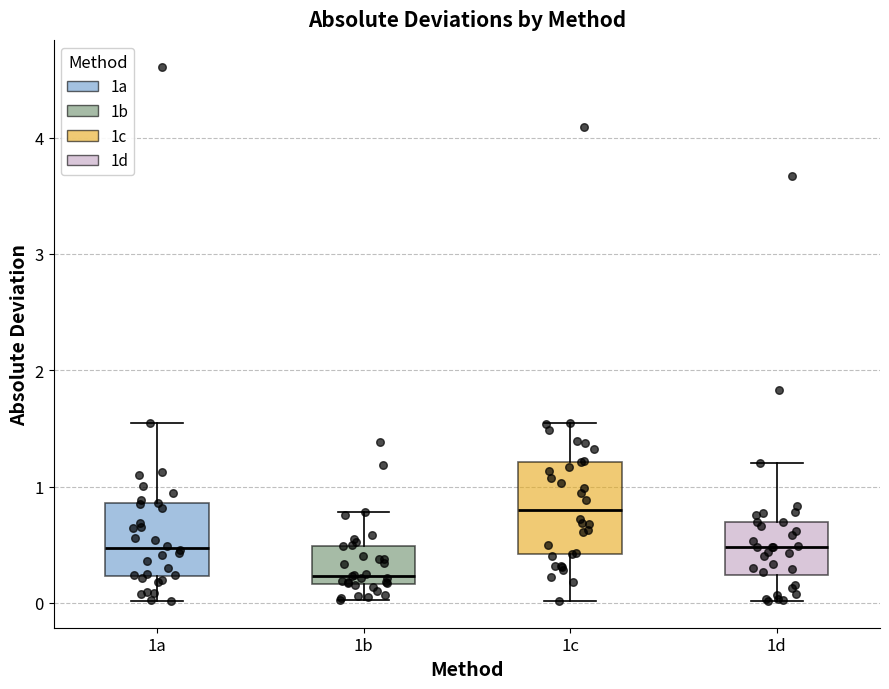

Which box is the tallest, from its lower edge to its upper edge?

1c